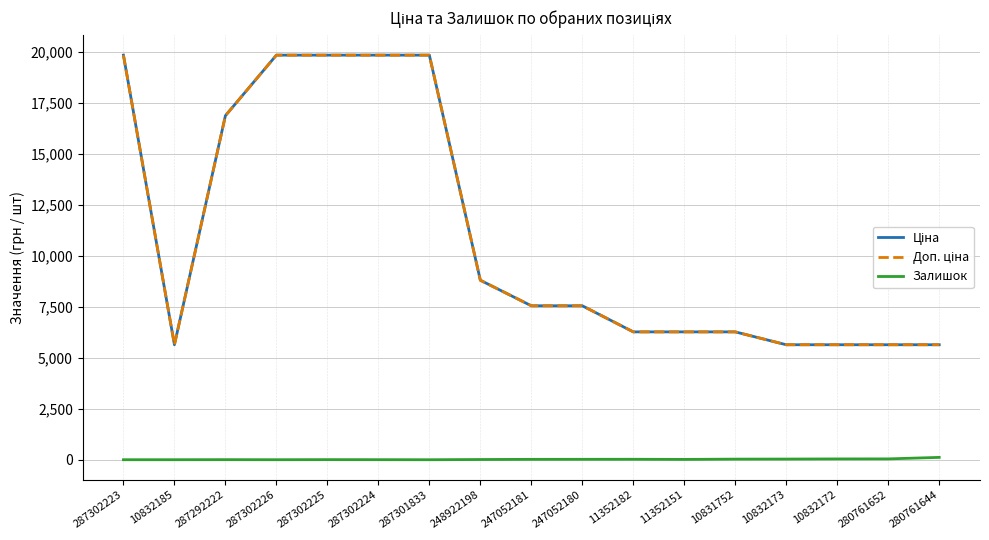

Does the chart display data point markers on the line(s)?

No